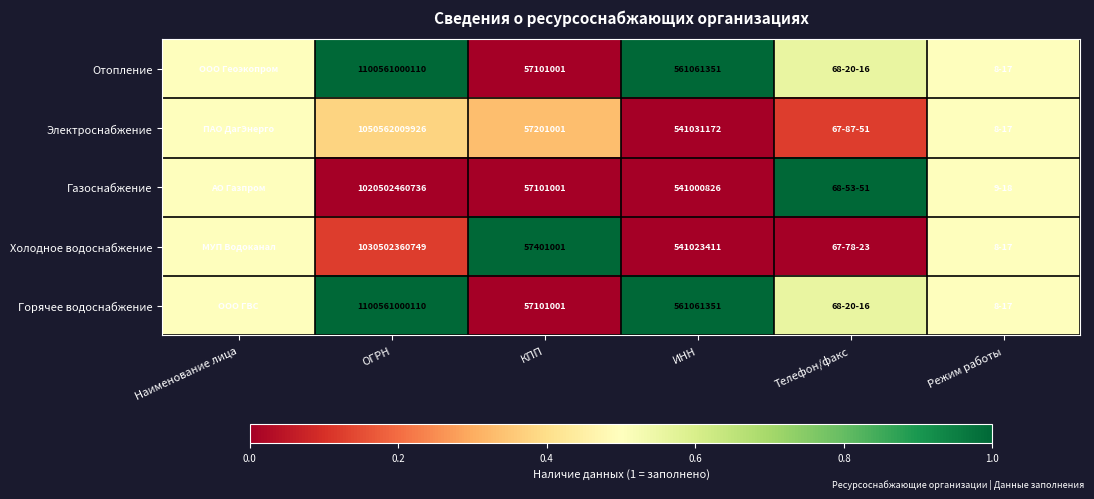

What is the greatest value displayed?

1.0